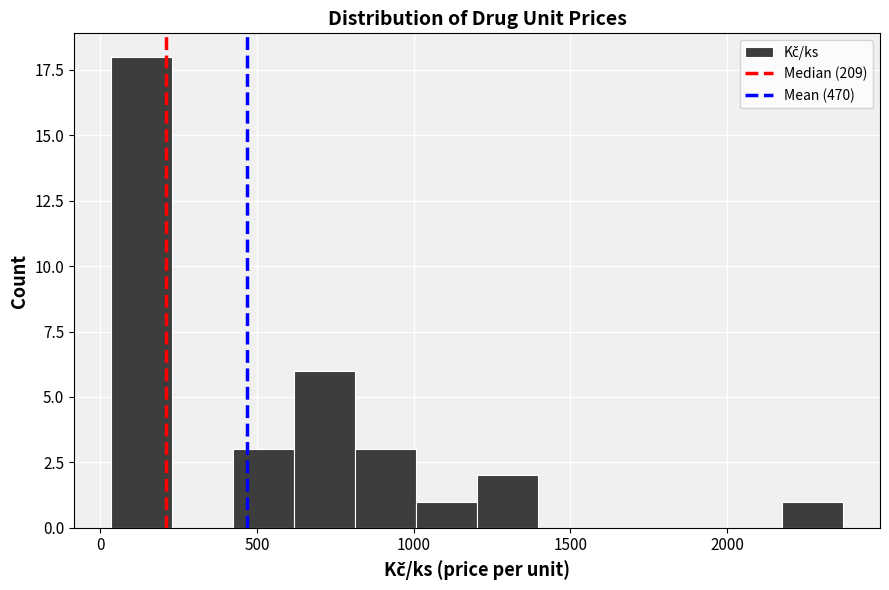

Read against the x-axis, roughly where is the centre of the tallest bar?

150